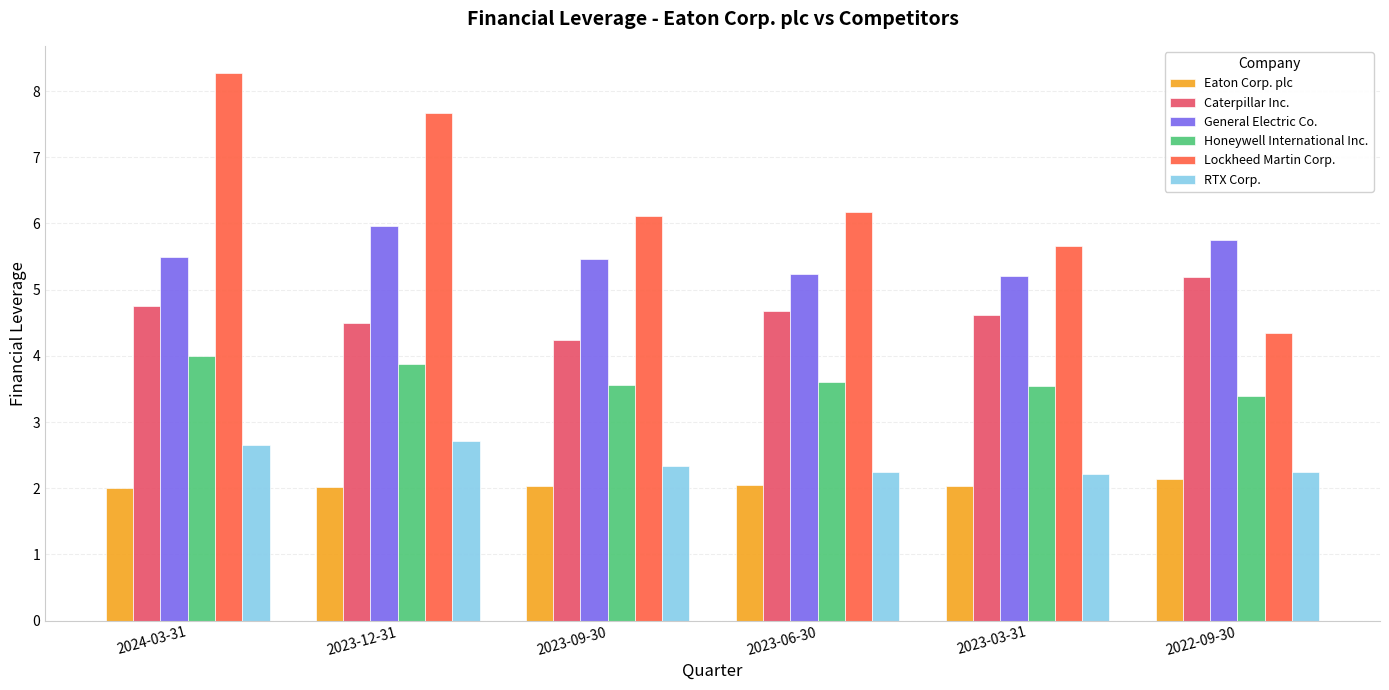

What is the label of the 2nd bar from the right?

2023-03-31